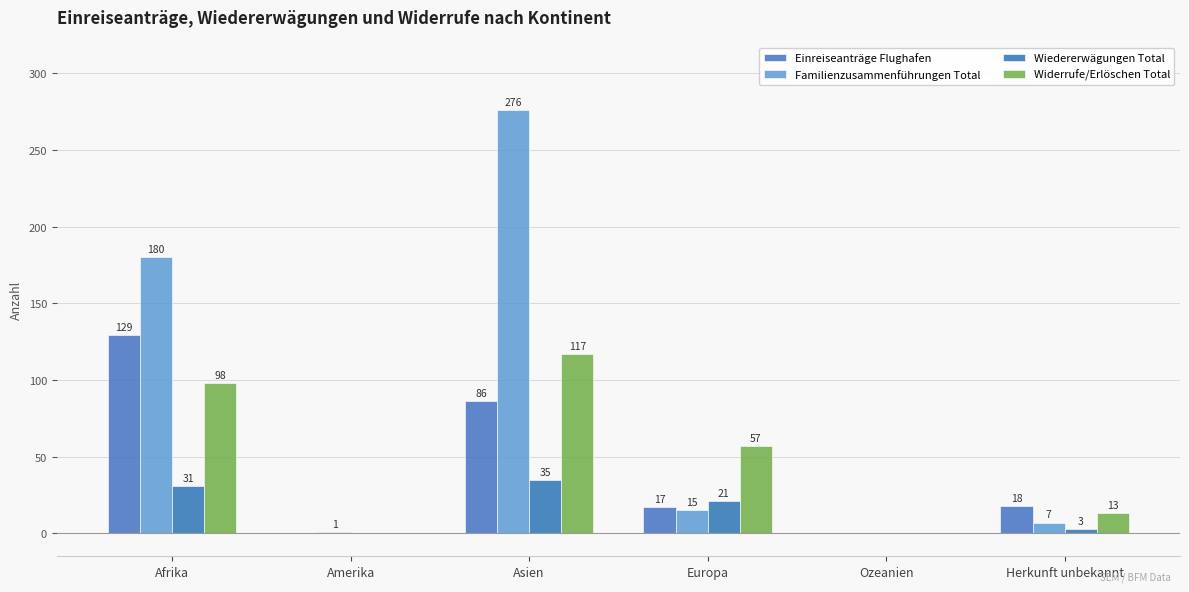

How many distinct data groups are displayed?

4